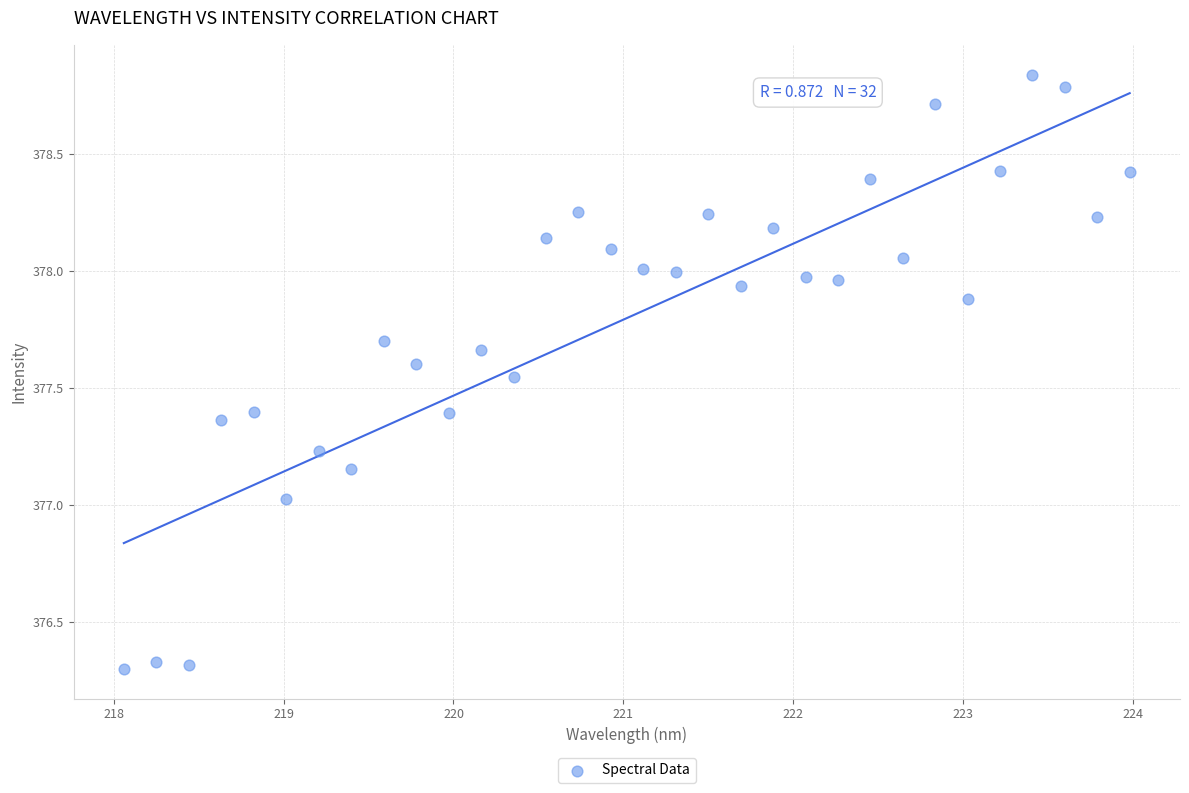

What is the range of Y values (max minus min)?

2.5